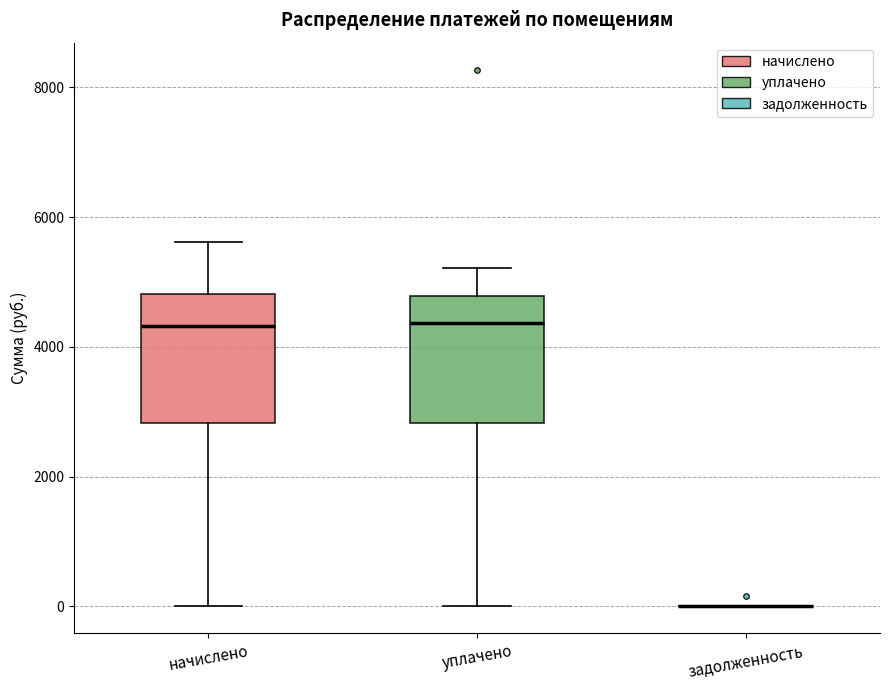

Reading left to right, transcribe this box plot: for each box, give where its median line is, the range the box spans, and where its two whiskers end, as read against the y-axis. The values are not printed on the chart, so give them approximately, as read against the axis.

начислено: median 4400, box 2800 to 4800, whiskers 0 to 5600
уплачено: median 4400, box 2800 to 4800, whiskers 0 to 5200
задолженность: box collapsed to a line at 0, whiskers 0 to 0